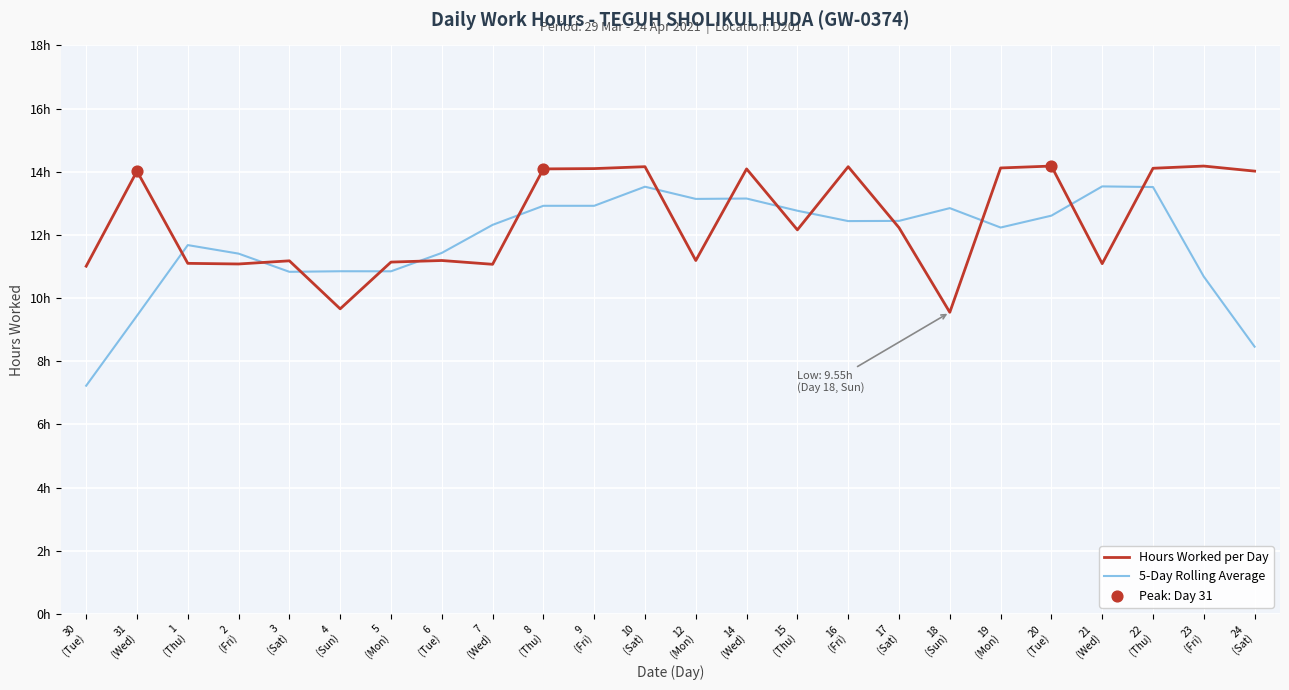

Does the chart have visible grid lines?

Yes